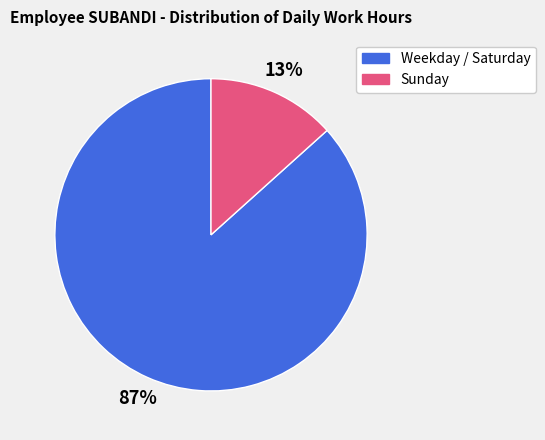

Is there any slice that represents more than half of the pie?

Yes